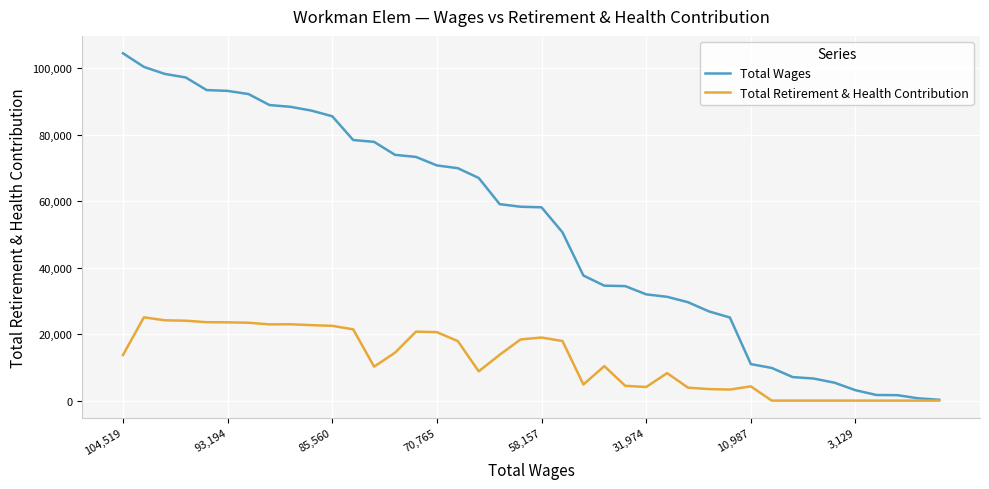

Rank the series by their maximum value, from lowest to highest.

Total Retirement & Health Contribution, Total Wages